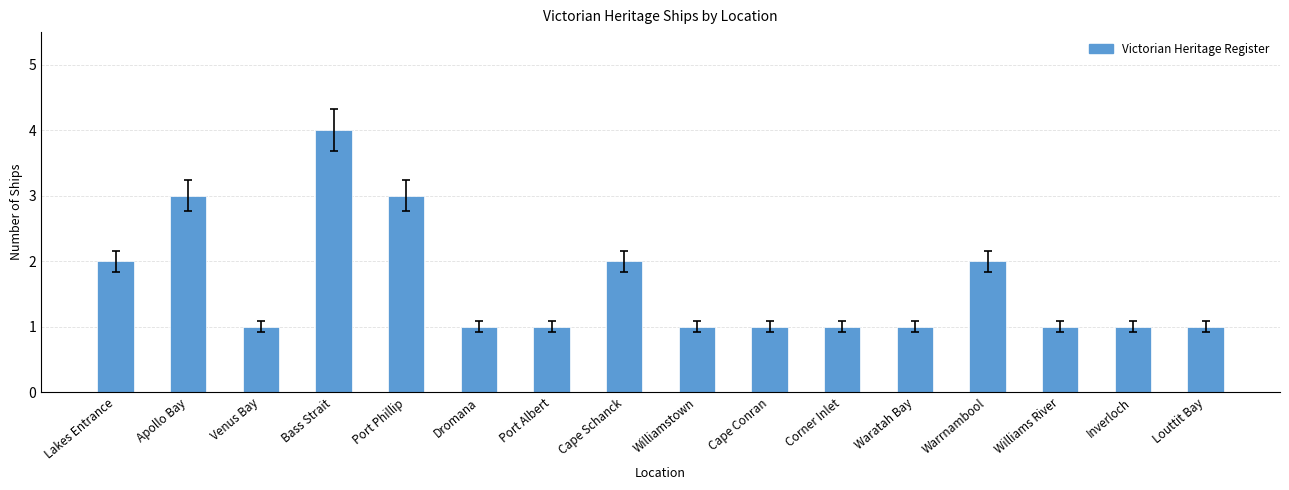

What is the sum of all values?

26